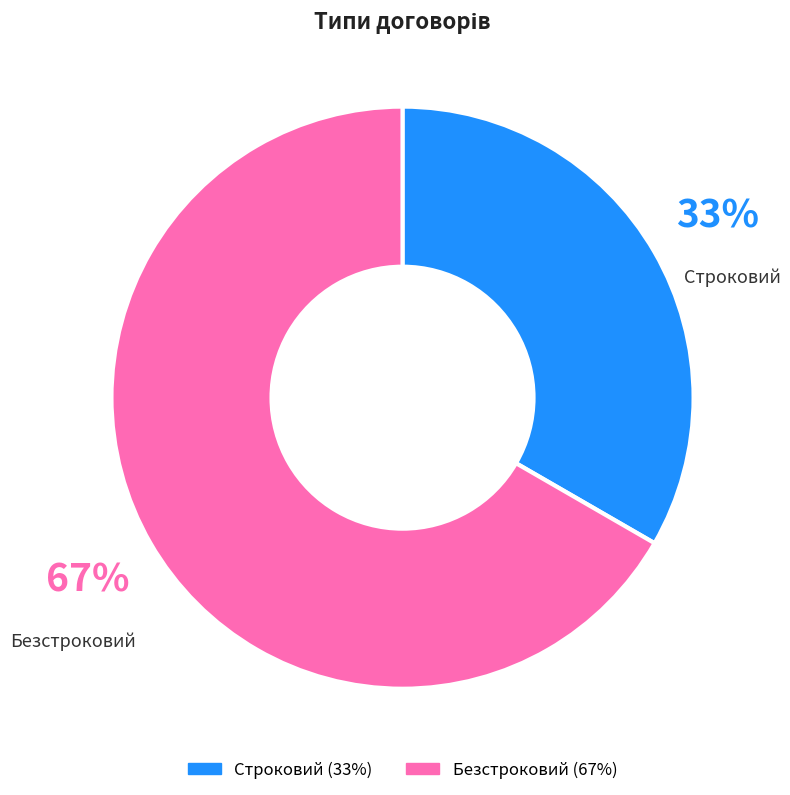

What is the ratio of the value at Строковий to the value at Безстроковий?

0.5